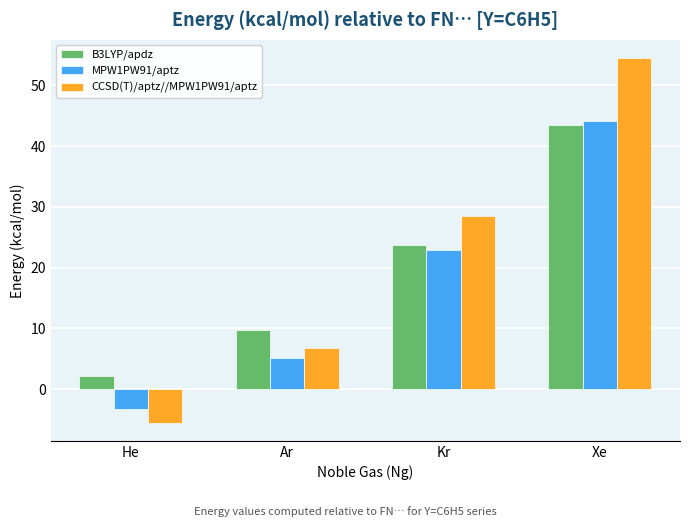

List the labels in order of B3LYP/apdz value, smallest first.

He, Ar, Kr, Xe